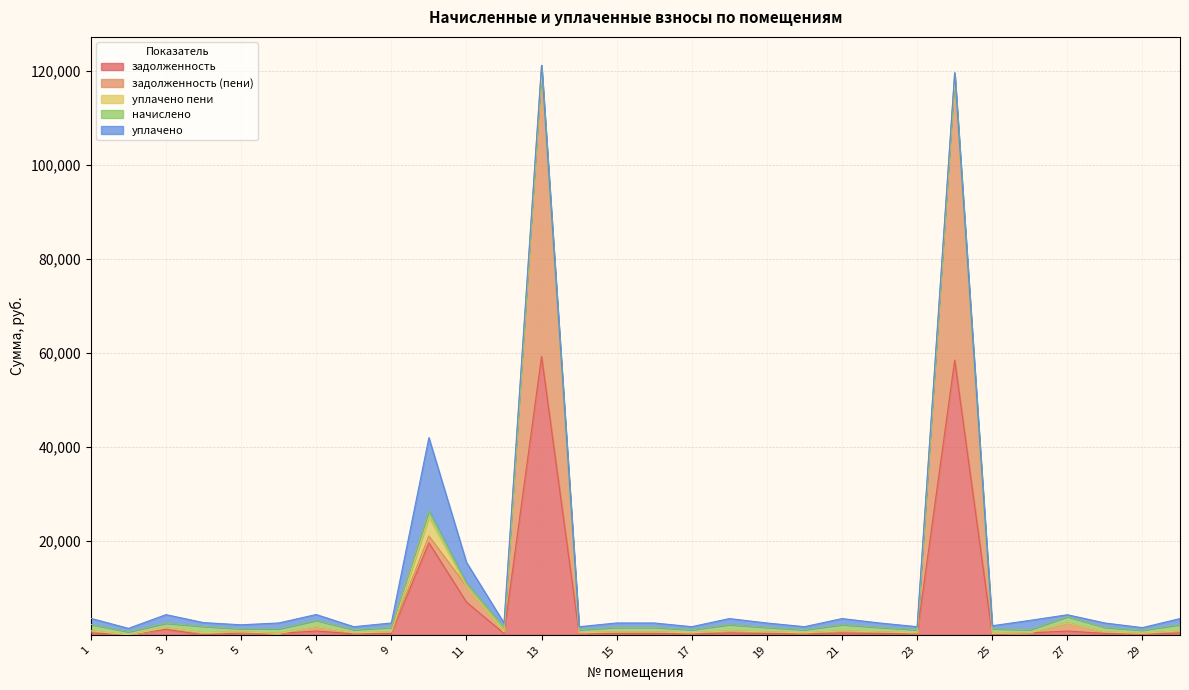

Where do задолженность and начислено first cross each other?

2 and 3